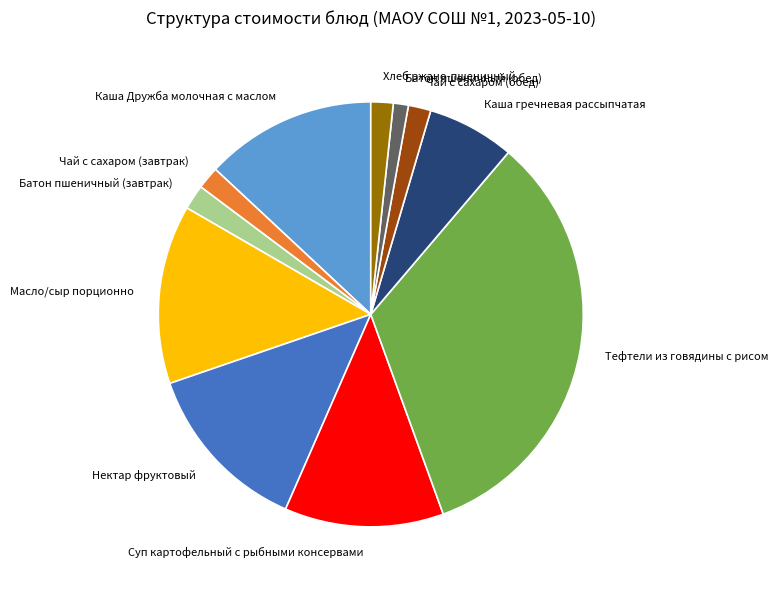

Is the sum of Каша Дружба молочная с маслом and Тефтели из говядины с рисом greater than half?

No